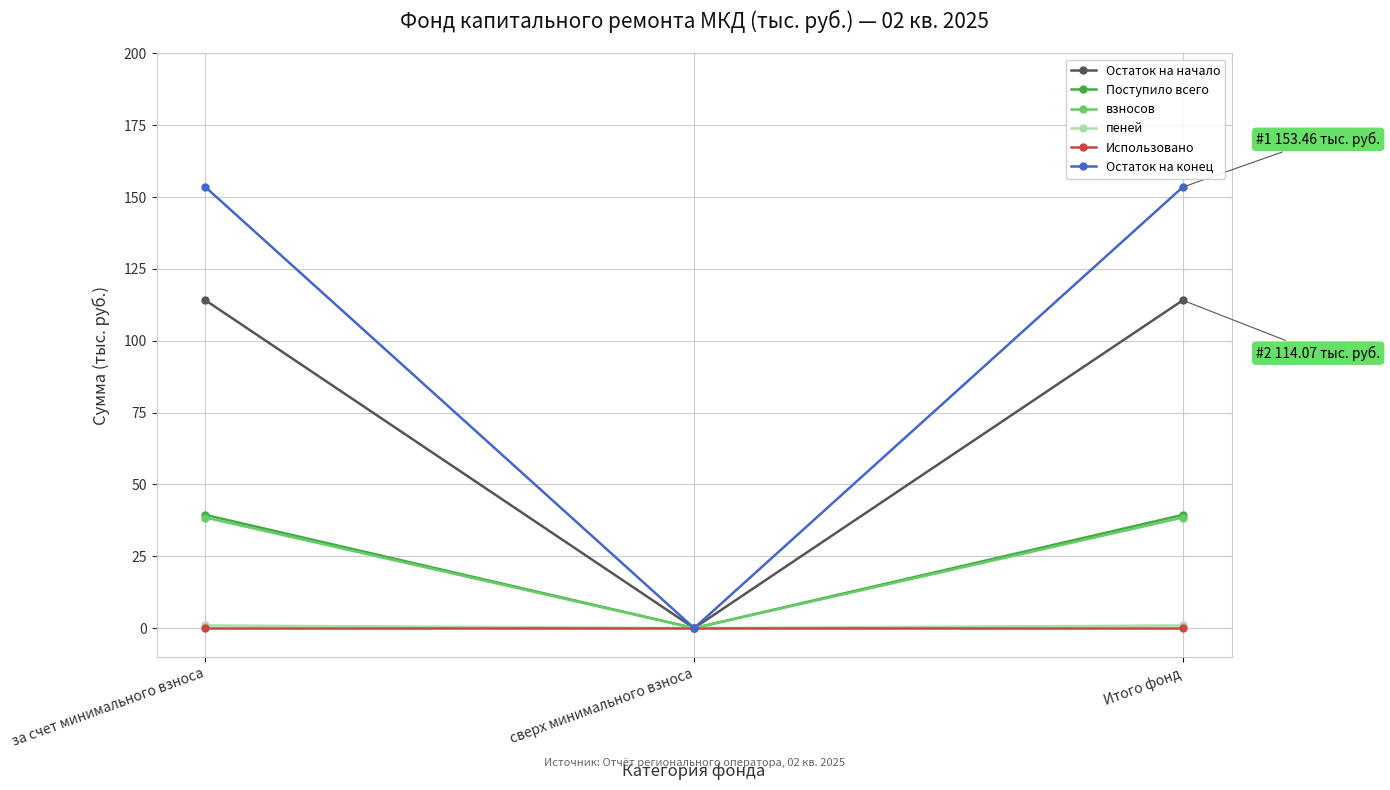

The пеней series shows 0.9 at за счет минимального взноса. True or false?

True